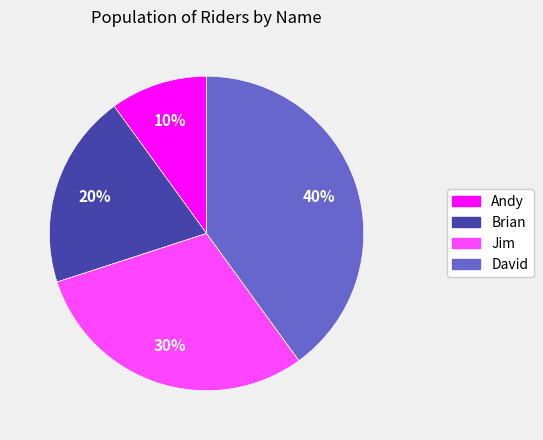

To the nearest percent, what percentage of the pie is Jim?

30%